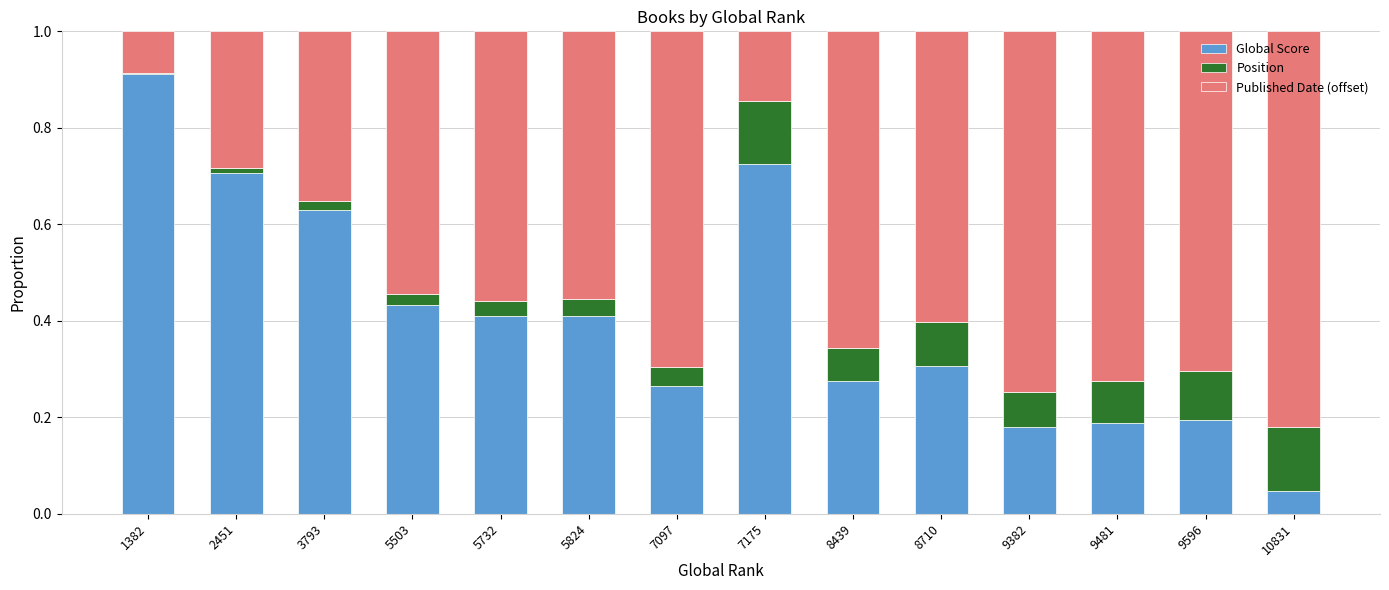

The value of Global Score at 5824 is 0.4. True or false?

True